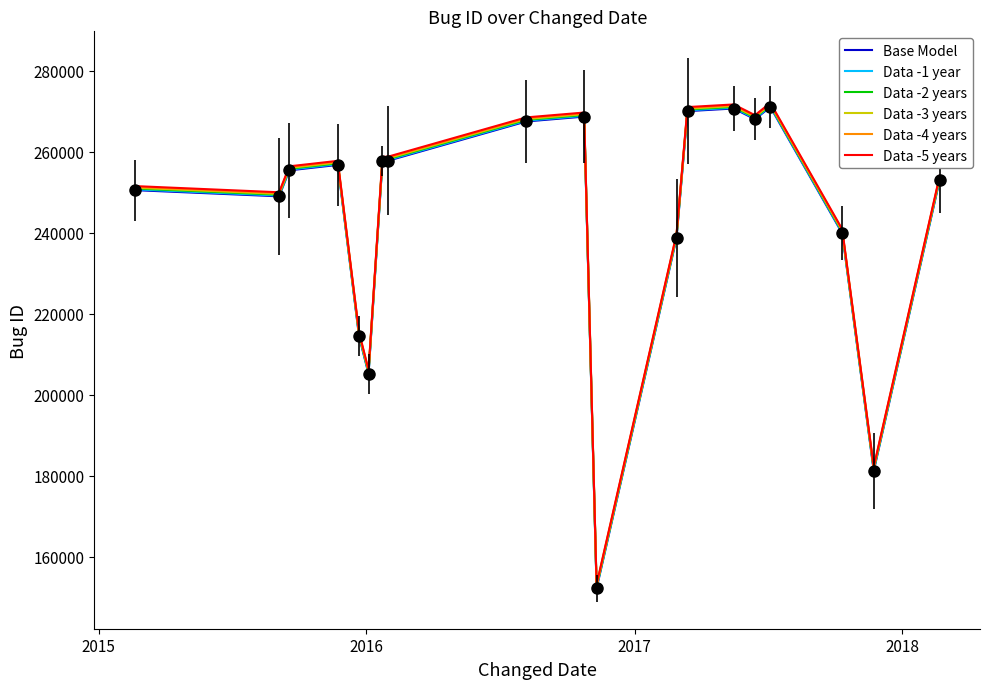

What is the lowest value of the Data -1 year series?

152437